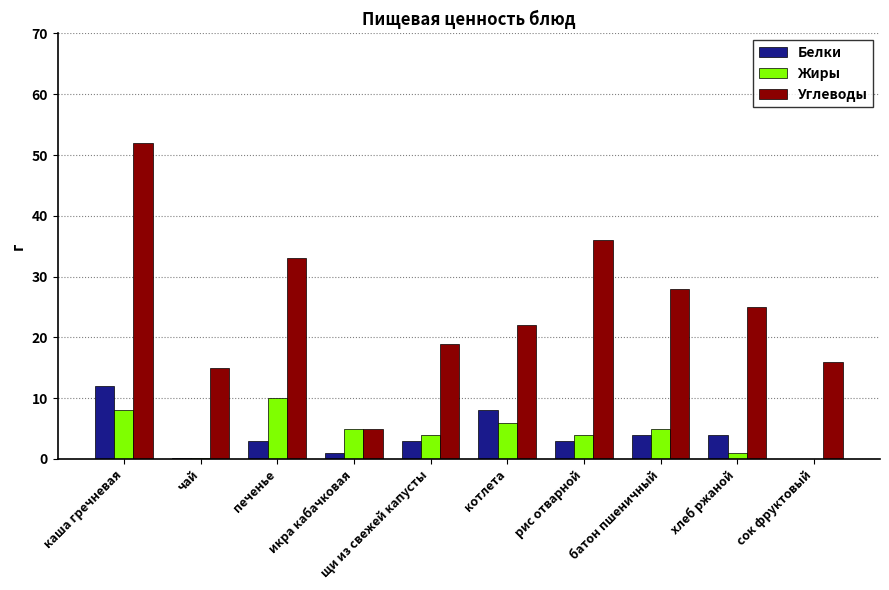

Which series has the widest spread of values?

Углеводы